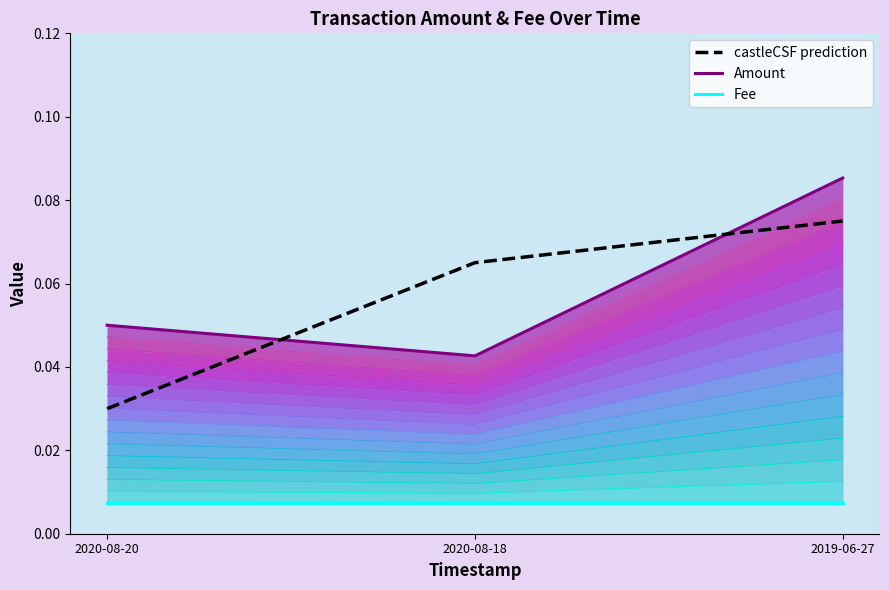

How many lines are shown in the chart?

3